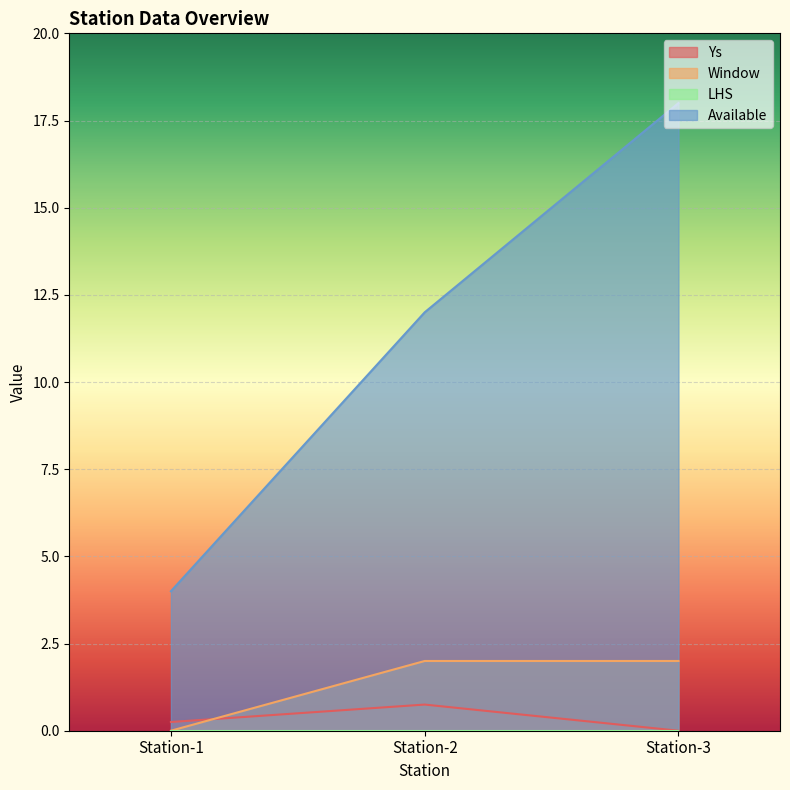

List the labels in order of Available value, smallest first.

Station-1, Station-2, Station-3